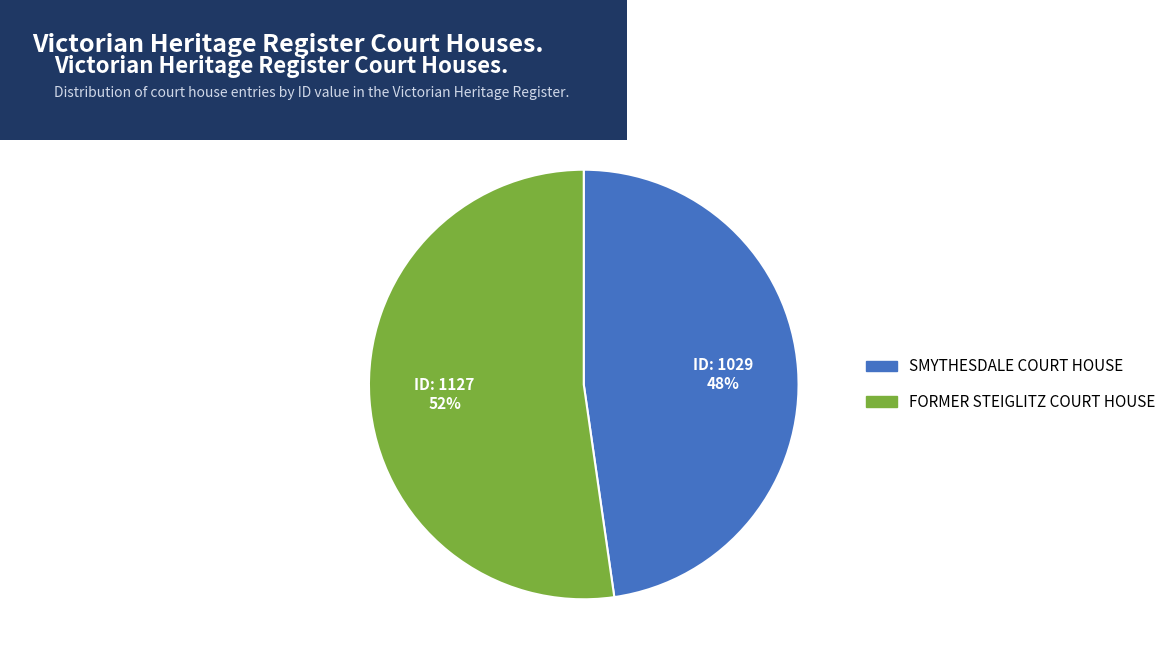

Count the number of slices in the pie.

2